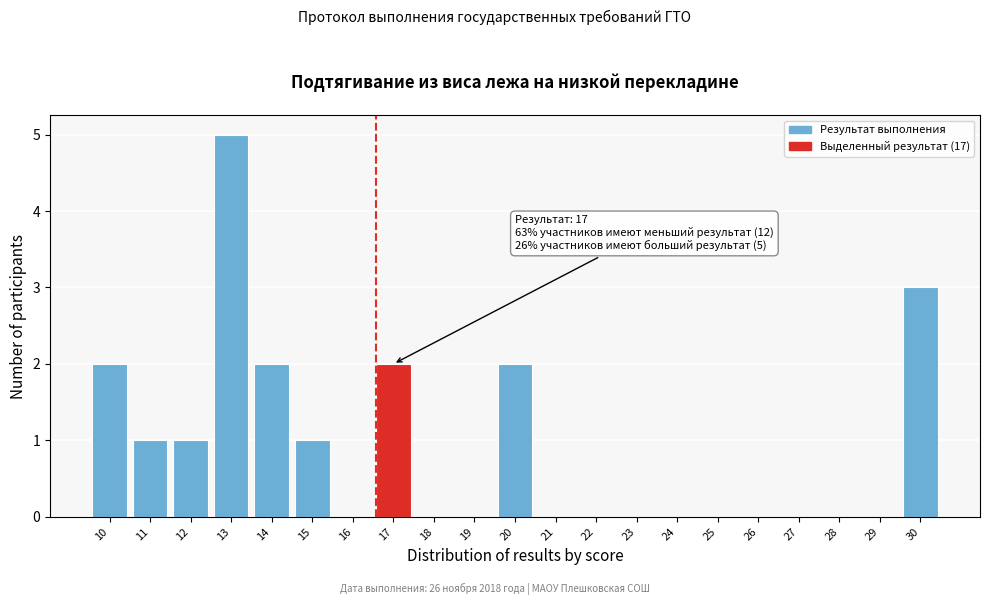

Reading left to right, list all the values displayed in this chart.

10=2	11=1	12=1	13=5	14=2	15=1	16=0	17=2	18=0	19=0	20=2	21=0	22=0	23=0	24=0	25=0	26=0	27=0	28=0	29=0	30=3